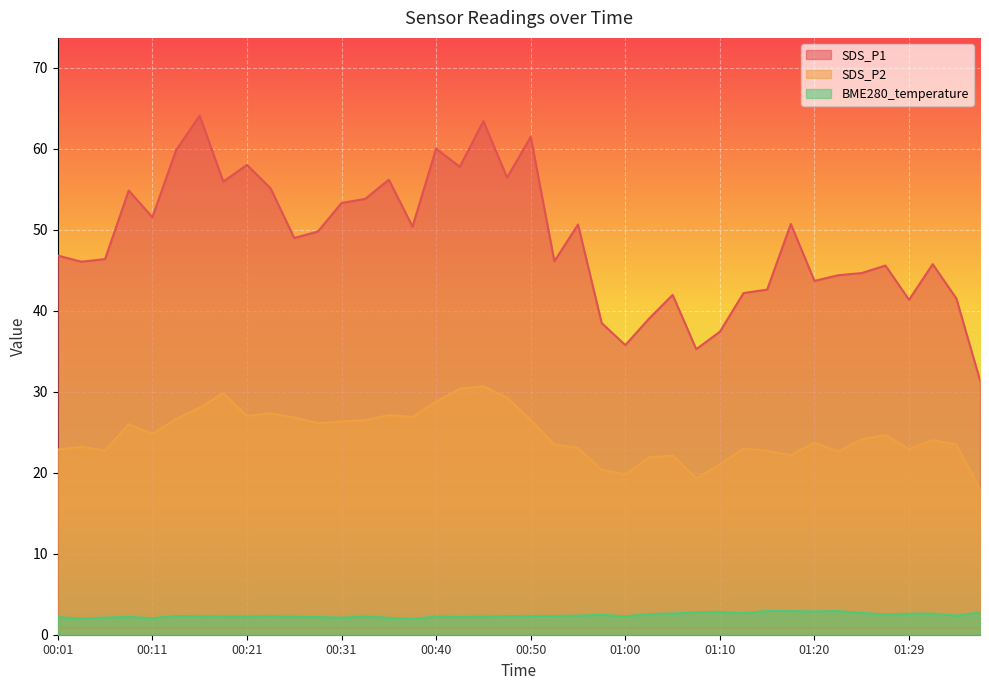

At how many categories does at least one series exceed 15?

40